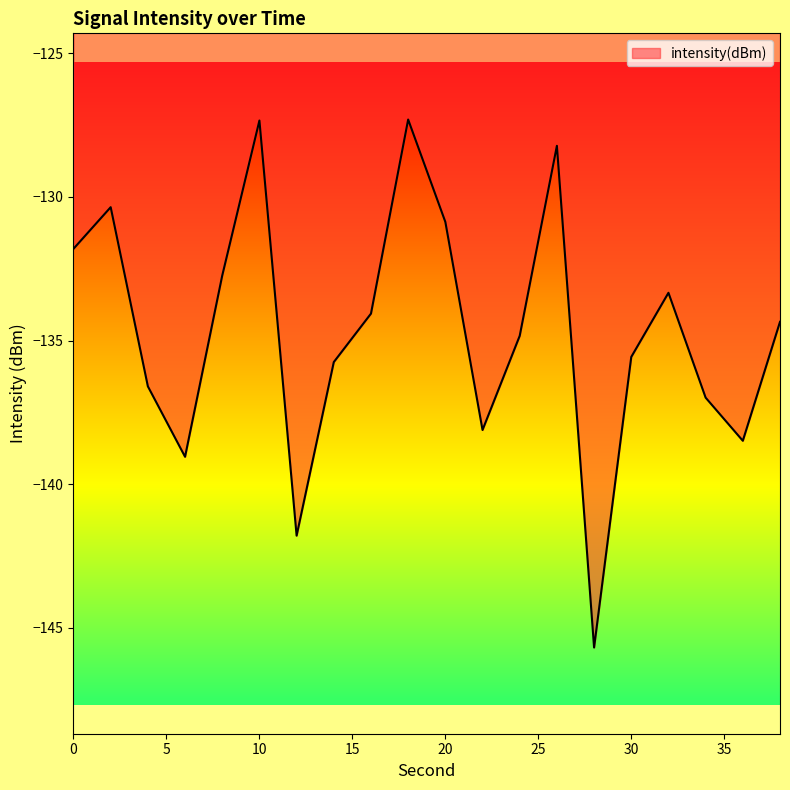

What is the maximum value shown in the chart?

-127.3